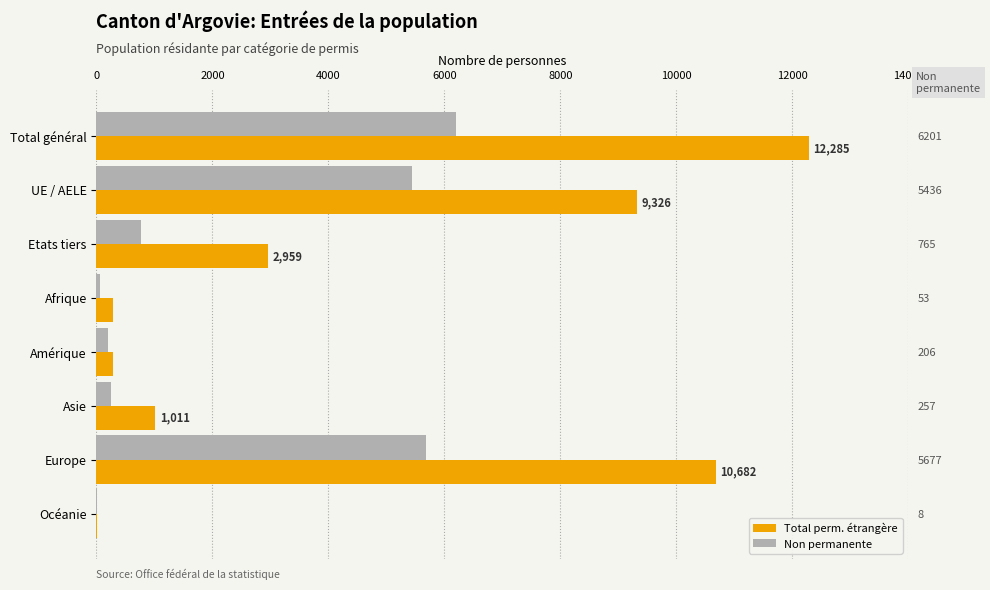

Count the number of data series in this chart.

2